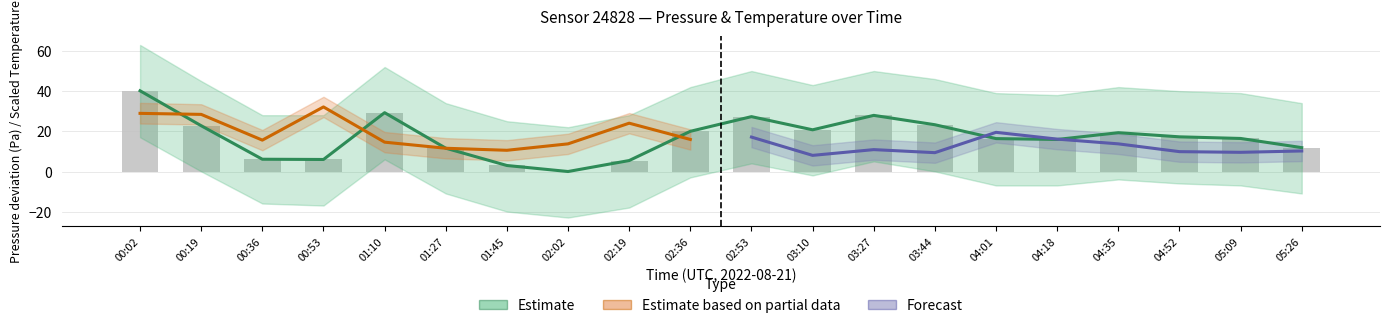

How many bars are there in total?

20